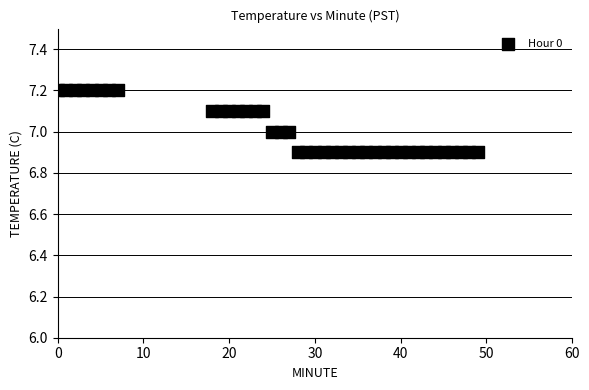

What is the range of X values (max minus min)?

49.0